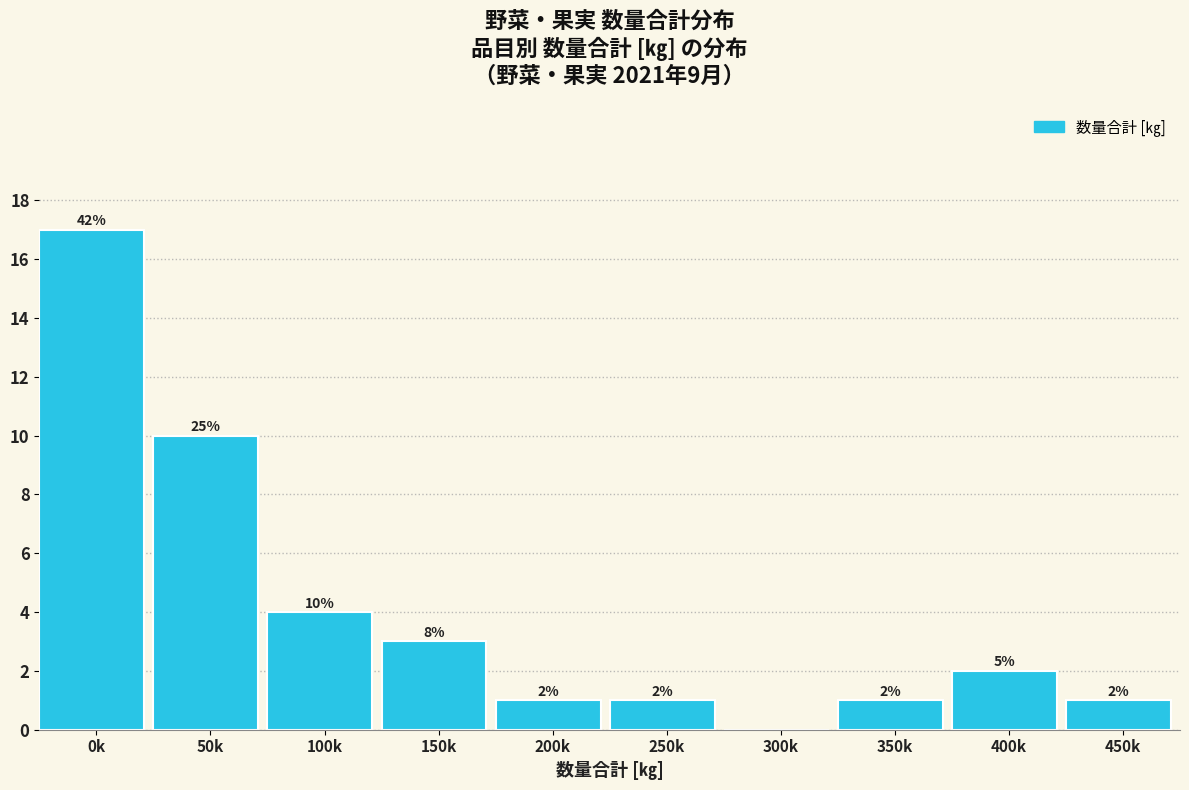

Reading left to right, list all the values displayed in this chart.

0k=17	50k=10	100k=4	150k=3	200k=1	250k=1	300k=0	350k=1	400k=2	450k=1